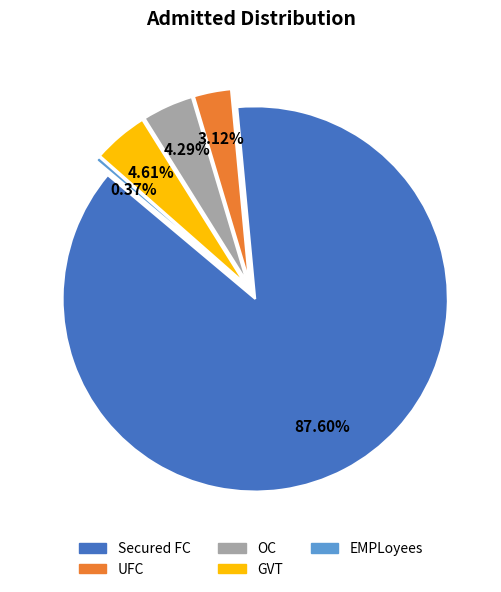

The OC slice represents 4% of the pie. True or false?

True